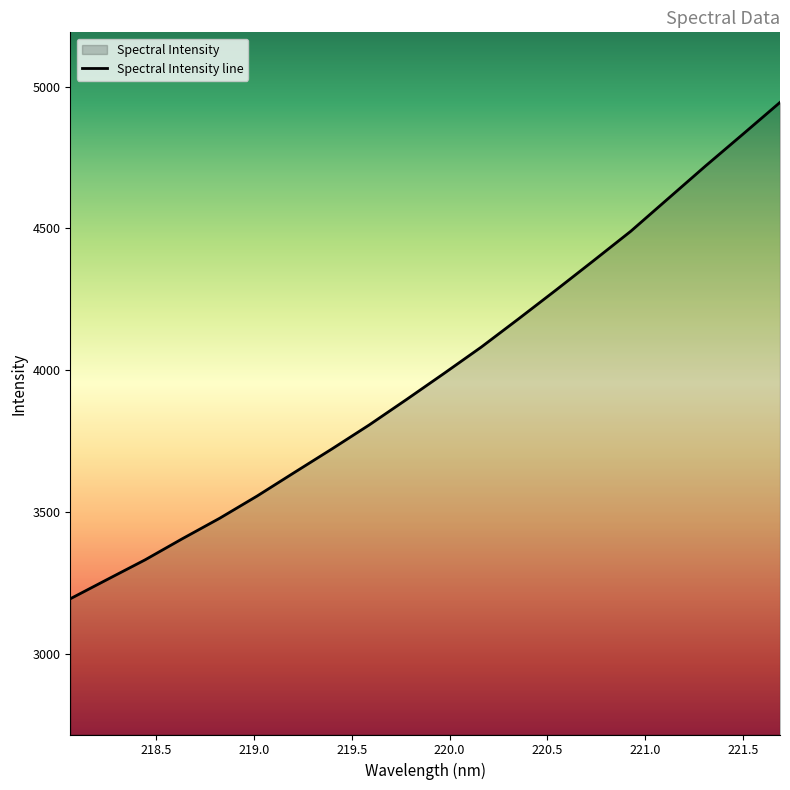

How many values exceed 3988?

10